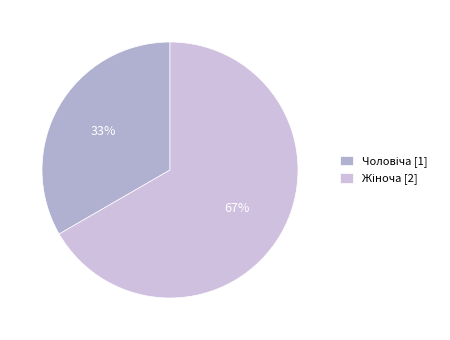

The Жіноча slice represents 67% of the pie. True or false?

True